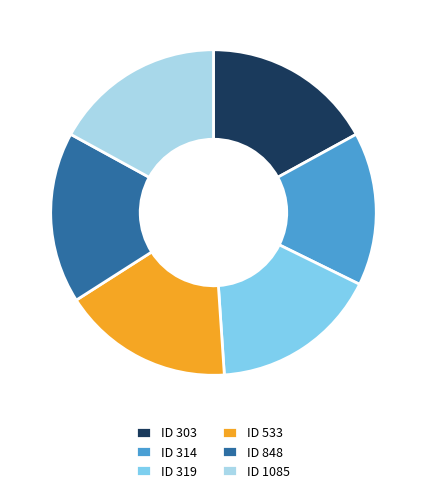

Which category has the smallest portion of the pie?

ID 314